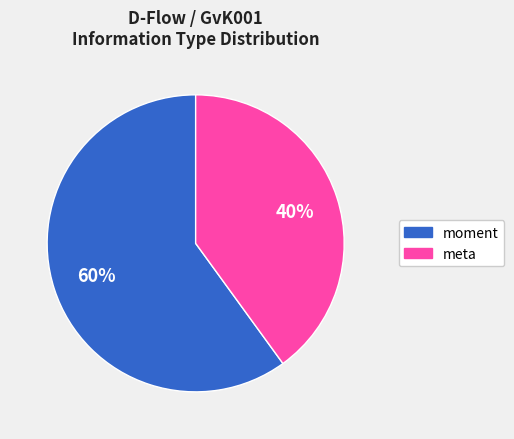

Which has a higher value, meta or moment?

moment